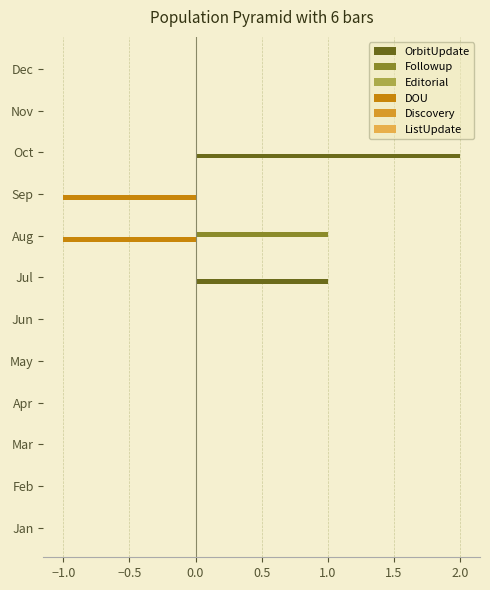

The Followup series shows 1 at Jun. True or false?

False